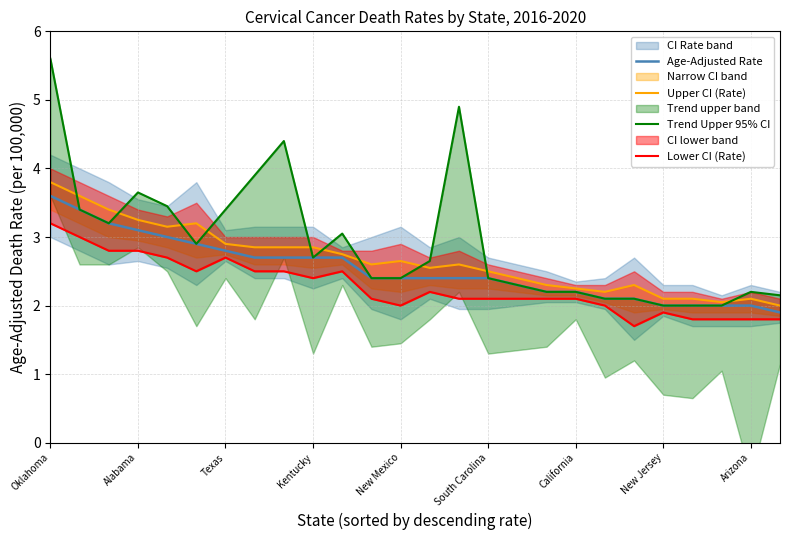

What is the difference between the maximum and minimum values in the Upper CI (Rate) series?

1.8